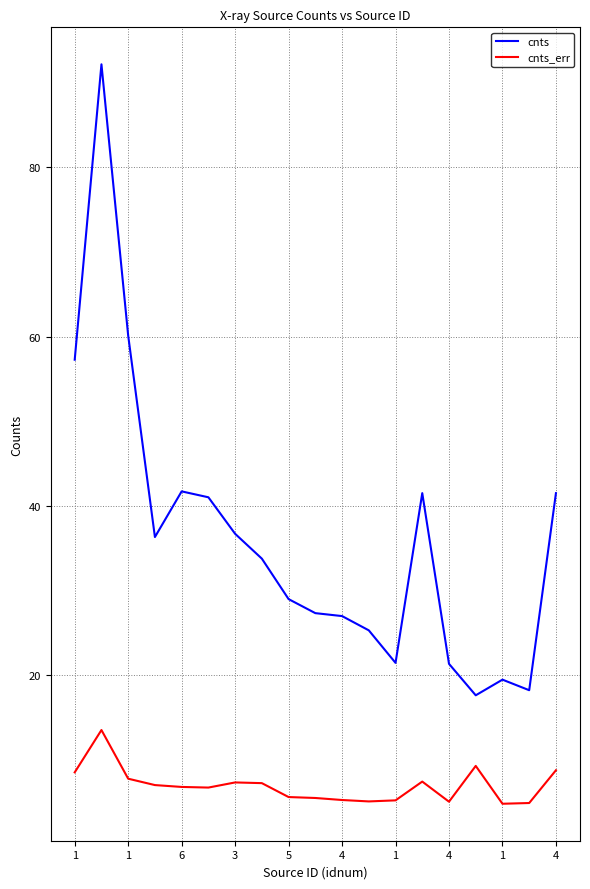

What is the highest value of the cnts_err series?

13.5